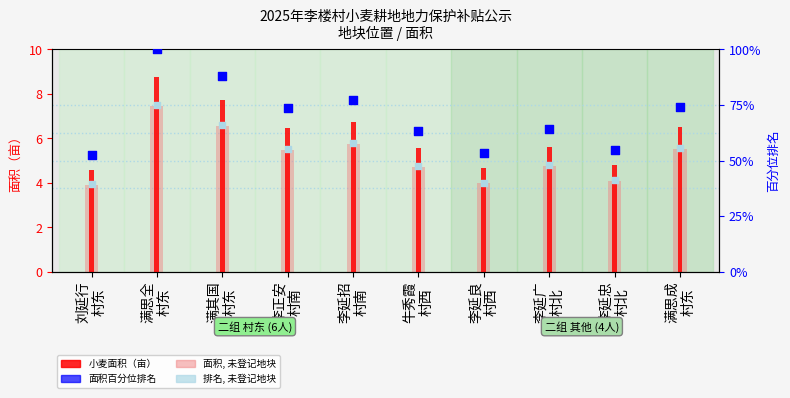

Is the value of 排名, 未登记地块 at 刘延行
村东 greater than the value of 小麦面积（亩） at 李延良
村西?

Yes